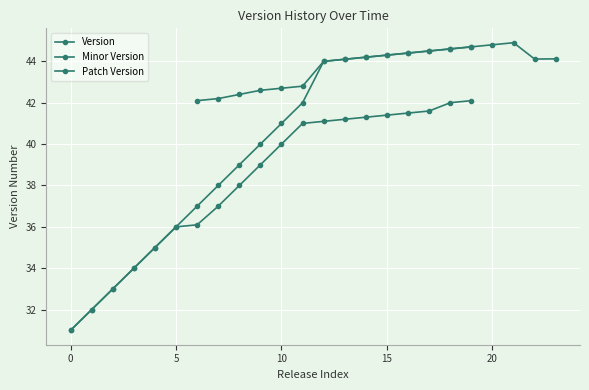

Does the chart display data point markers on the line(s)?

Yes